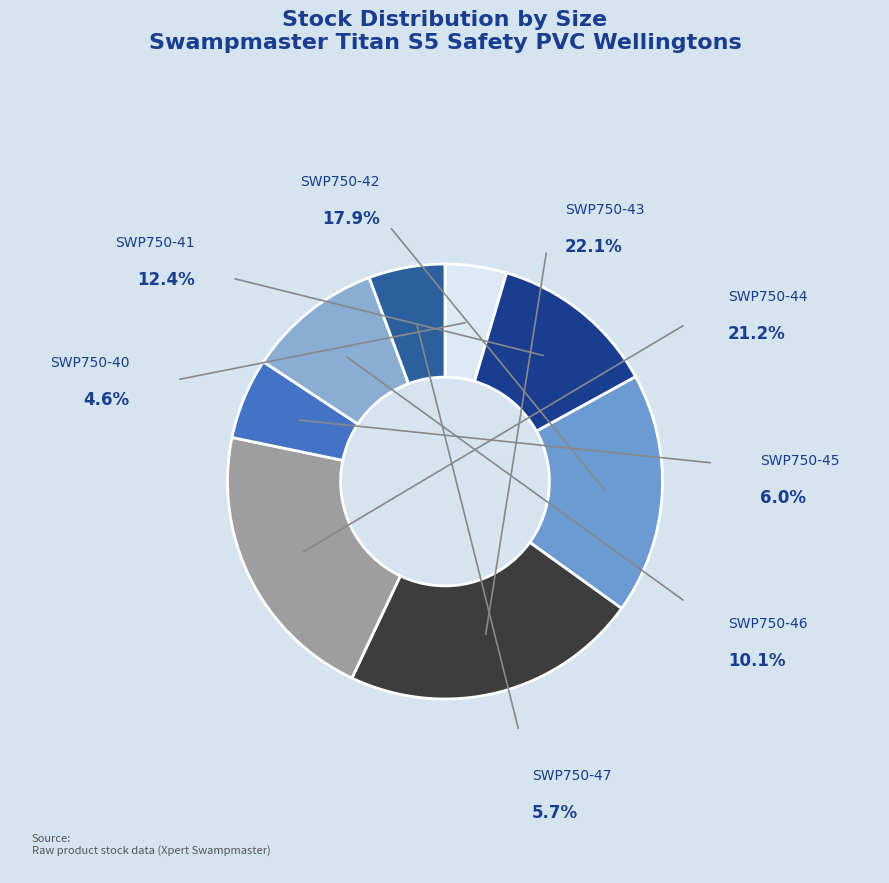

How many segments does this pie chart have?

8